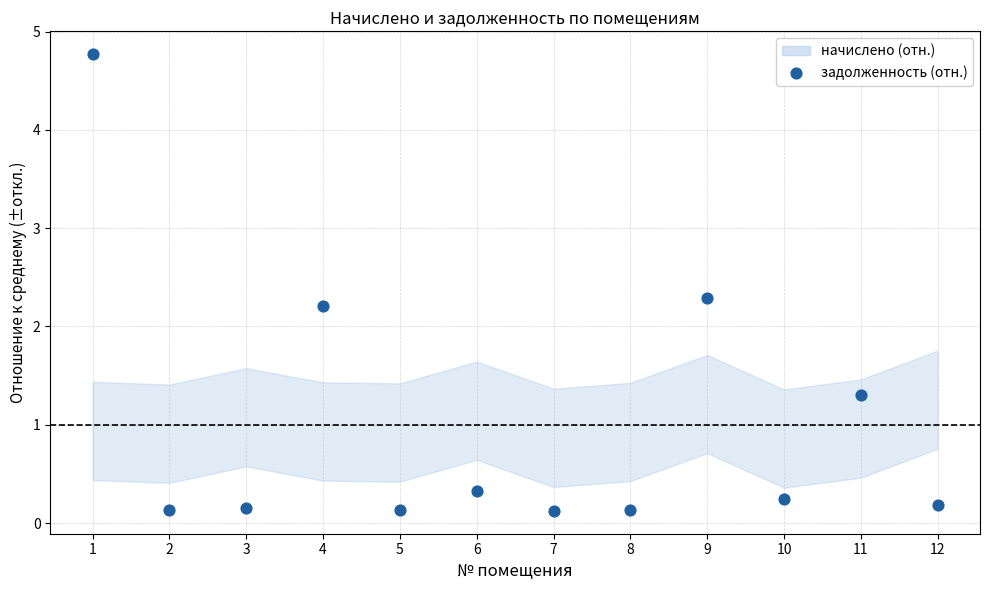

What Y value in the scatter plot is closest to 2?

2.2